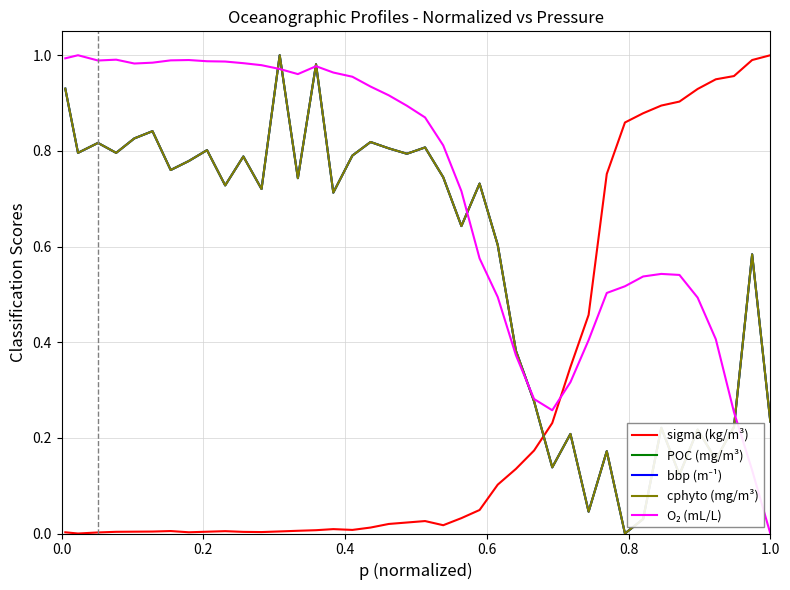

At how many categories does at least one series exceed 0?

40